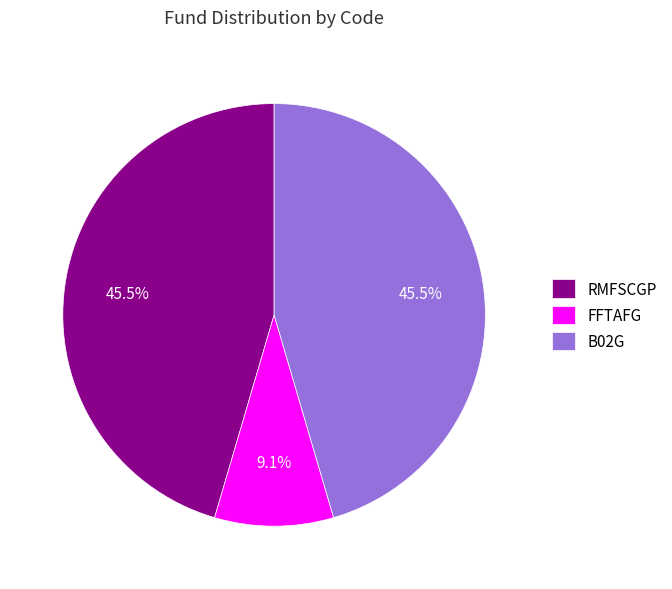

How many slices are in this pie chart?

3